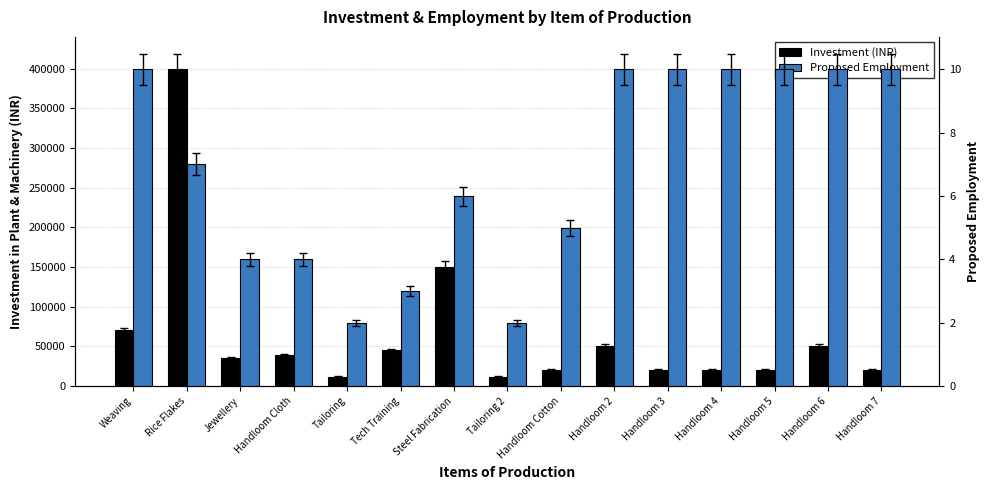

At which label does Investment (INR) reach its minimum?

Tailoring